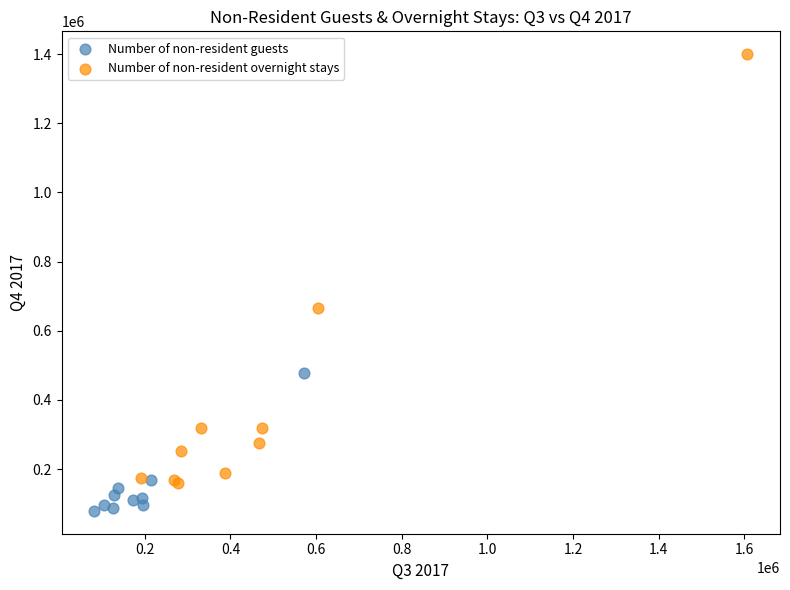

Which series contains the highest Y value?

Number of non-resident overnight stays